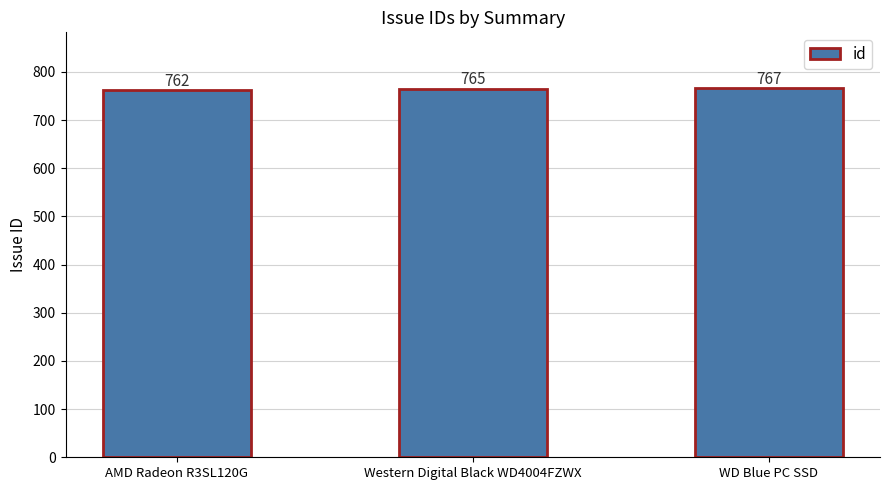

Reading left to right, what are all the values shown in this chart?

AMD Radeon R3SL120G=762	Western Digital Black WD4004FZWX=765	WD Blue PC SSD=767